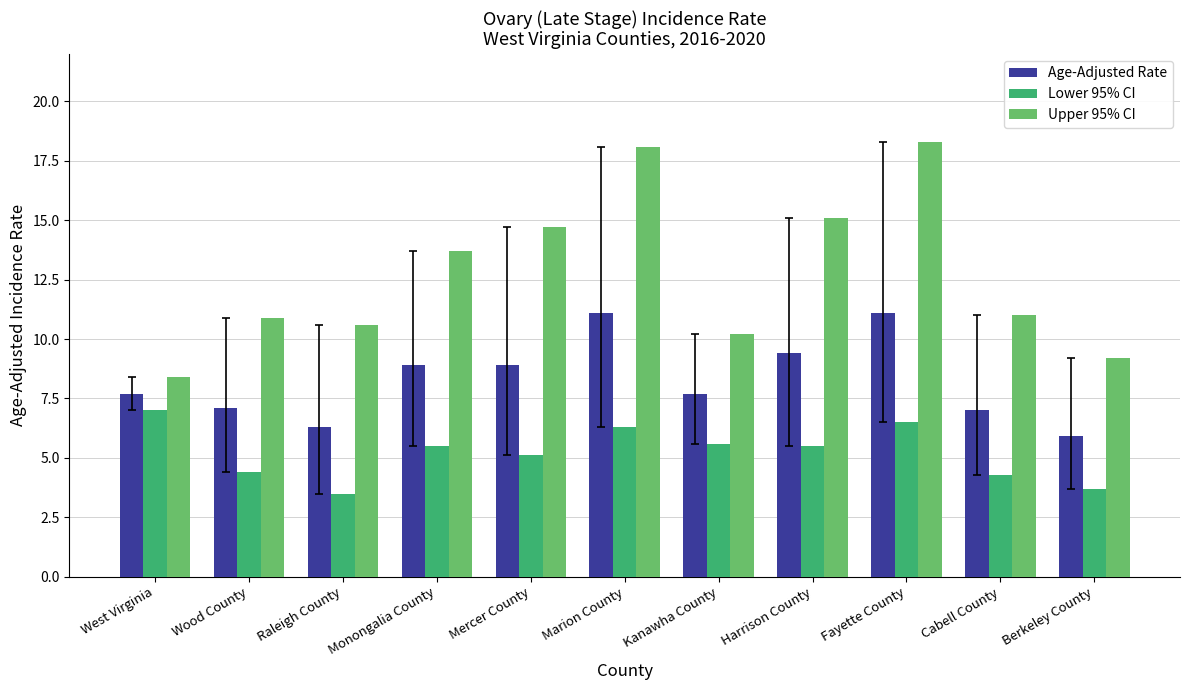

What is the label of the 11th bar from the left?

Berkeley County